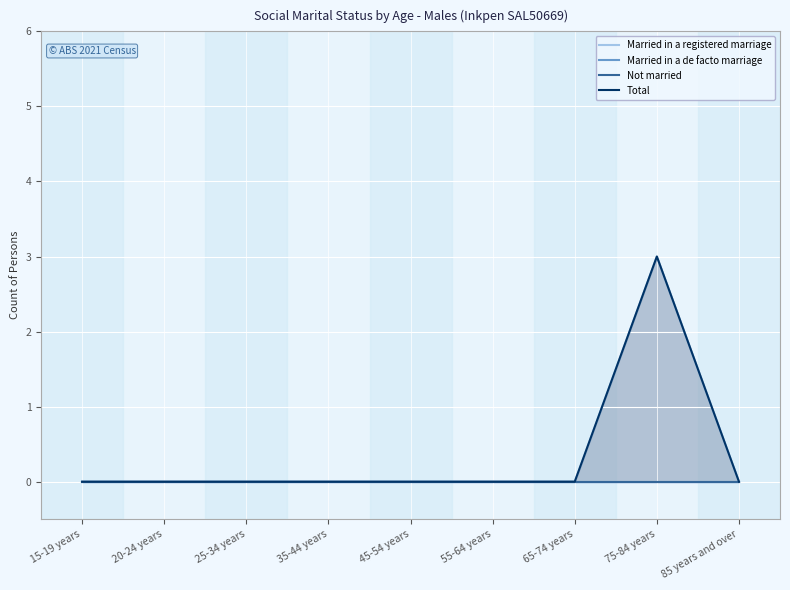

What is the difference between the maximum and minimum values in the Total series?

3